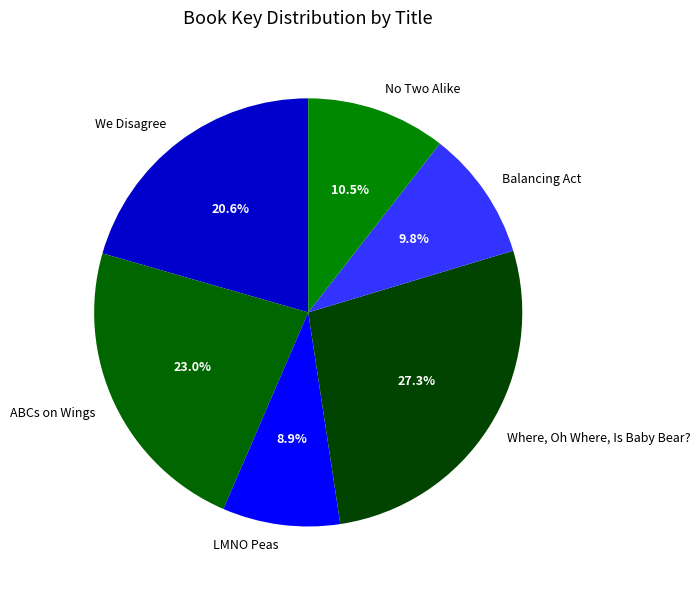

What is the ratio of the value at Balancing Act to the value at LMNO Peas?

1.1